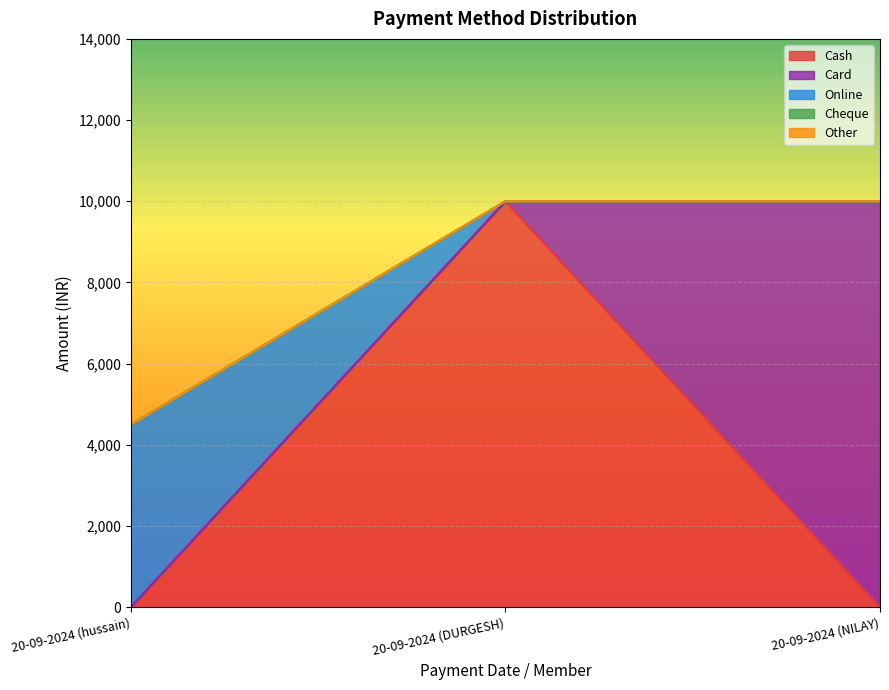

At which category is the sum across all series the highest?

20-09-2024 (DURGESH)